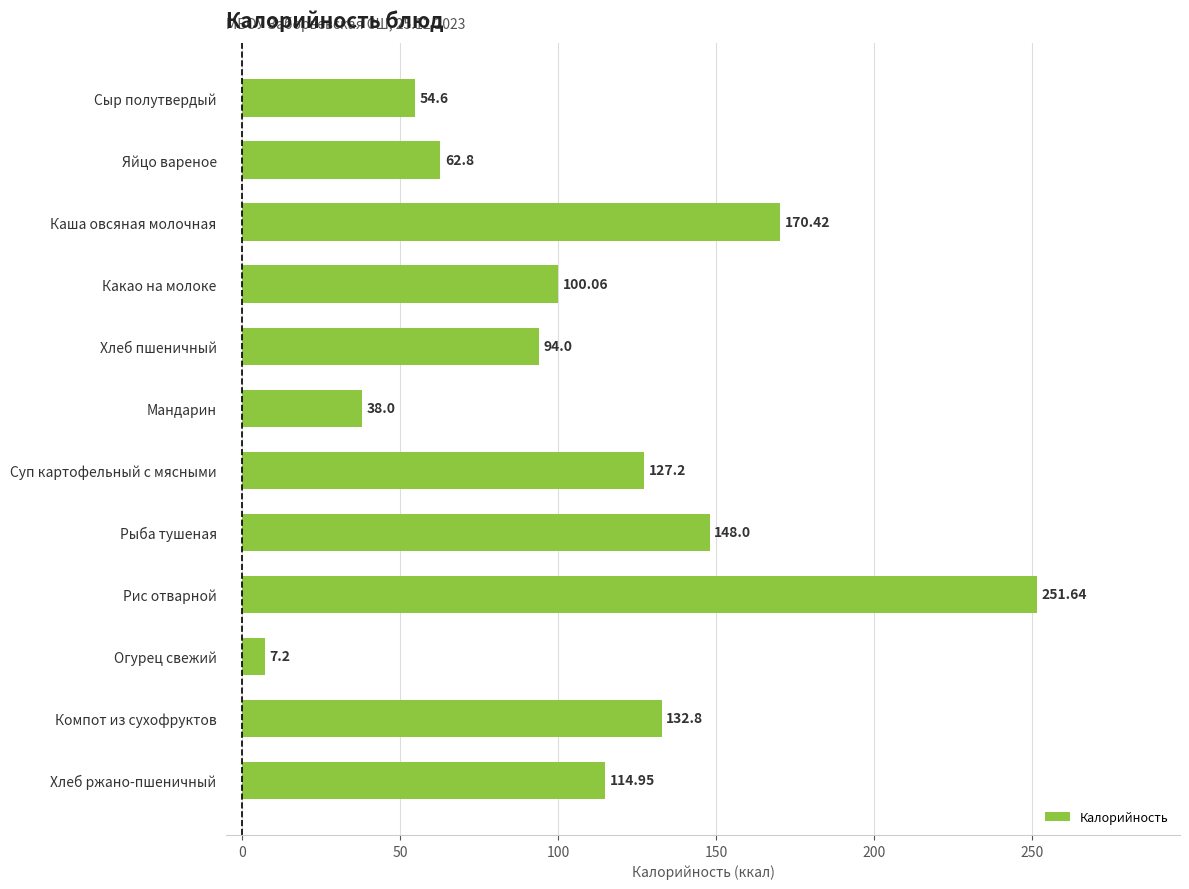

Approximately how many times larger is the value at Какао на молоке compared to Рис отварной?

0.4